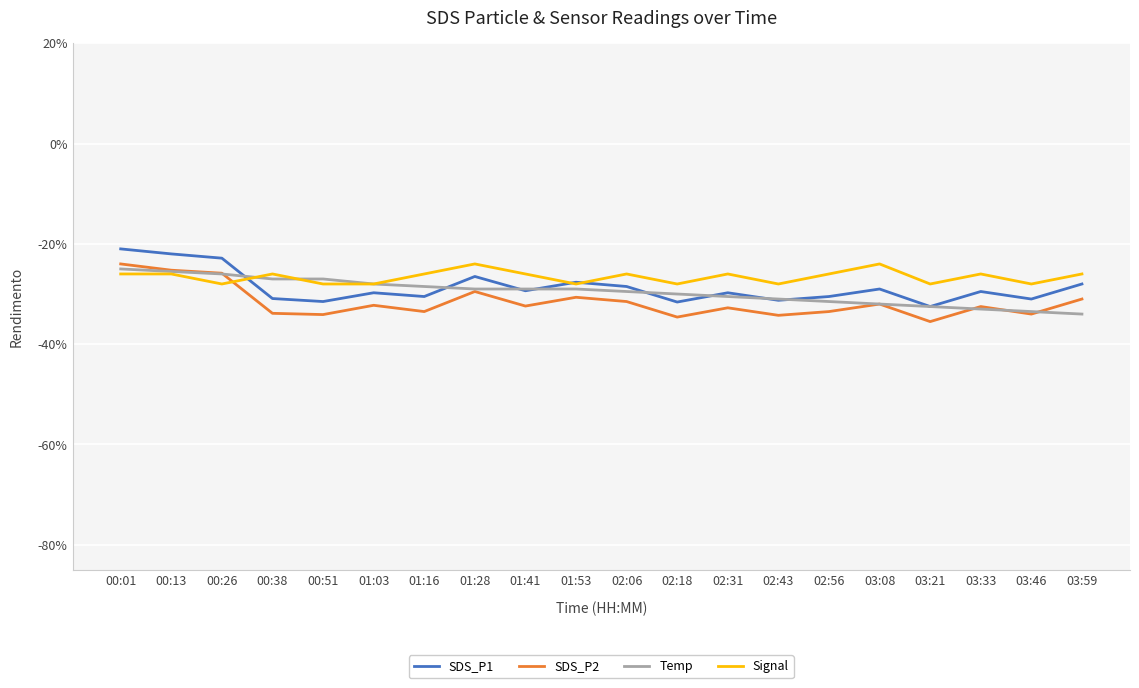

What are all the series names shown in the legend?

SDS_P1, SDS_P2, Temp, Signal